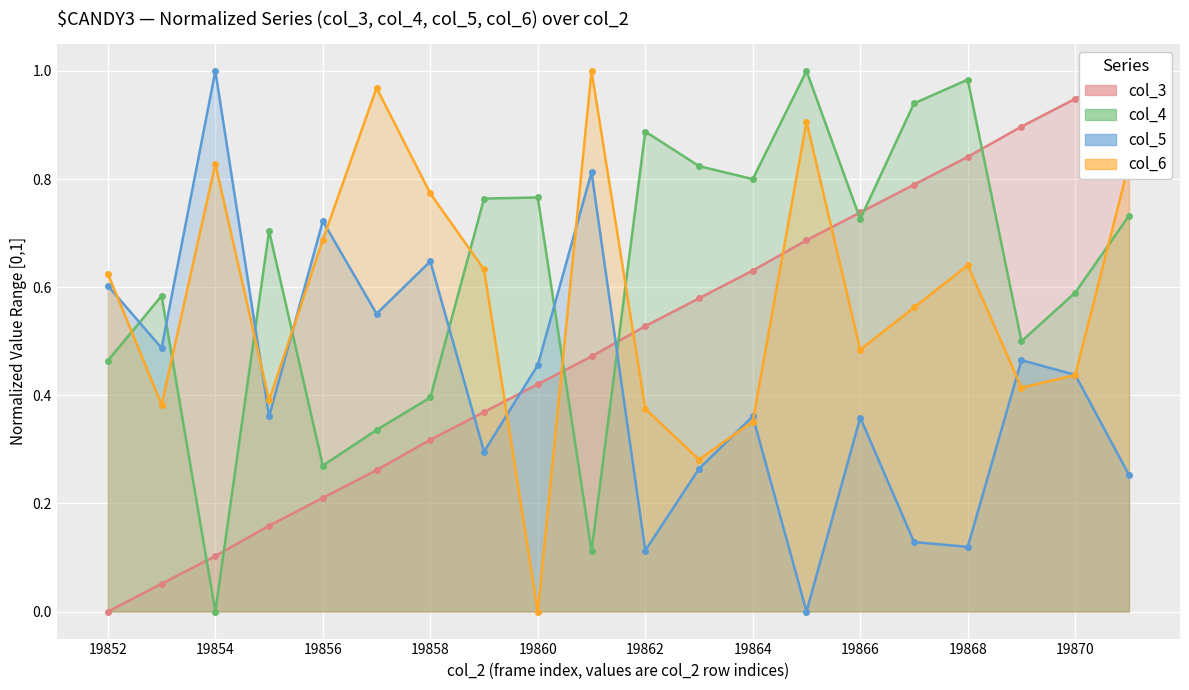

The col_4 series shows 0.8 at 19869. True or false?

False